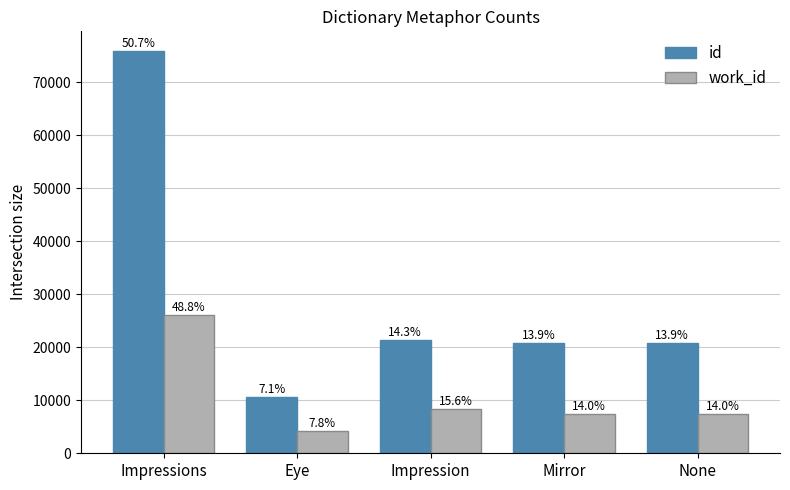

Does the chart contain any negative values?

No